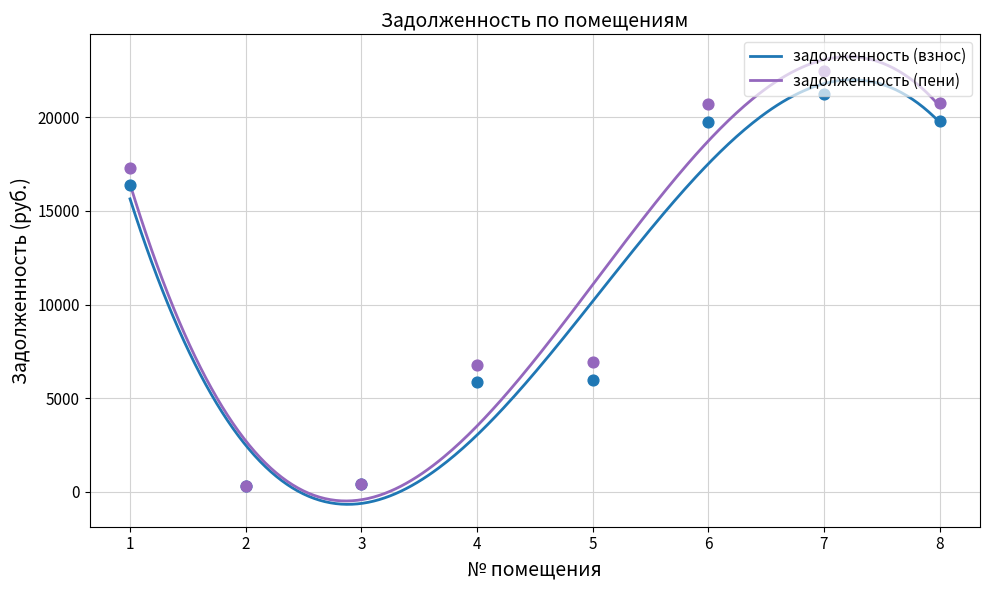

Which series has the largest total across all categories?

задолженность (пени)